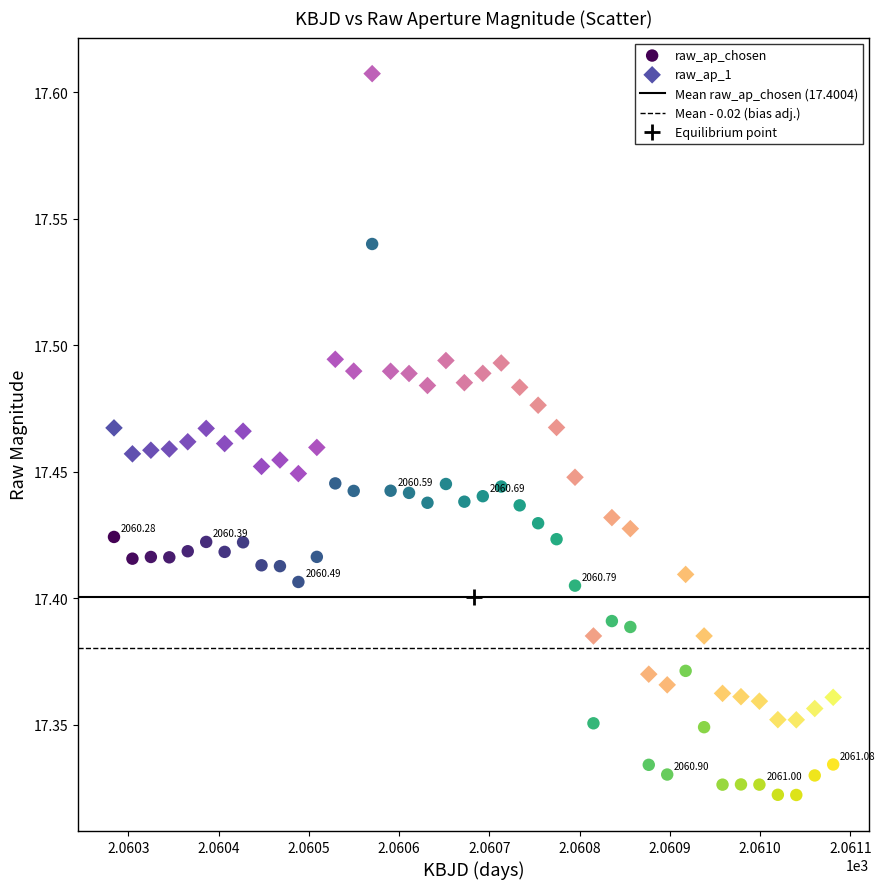

Across all data points, what is the range of Y values (max minus min)?

0.3